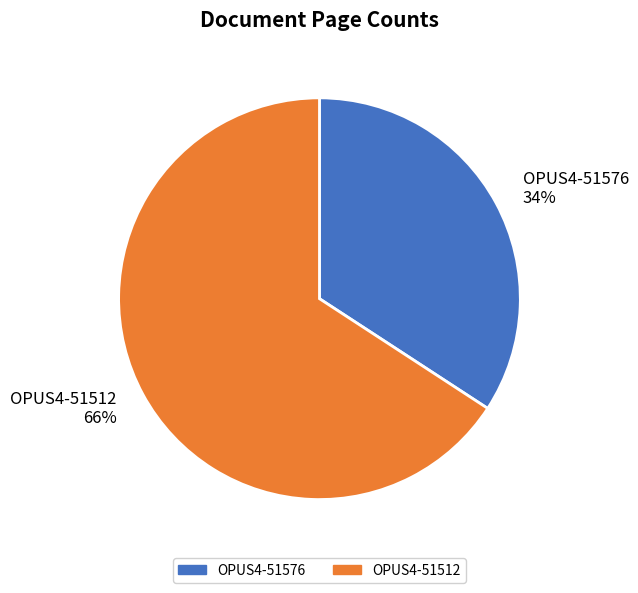

Do OPUS4-51576 and OPUS4-51512 together represent more than half of the pie?

Yes